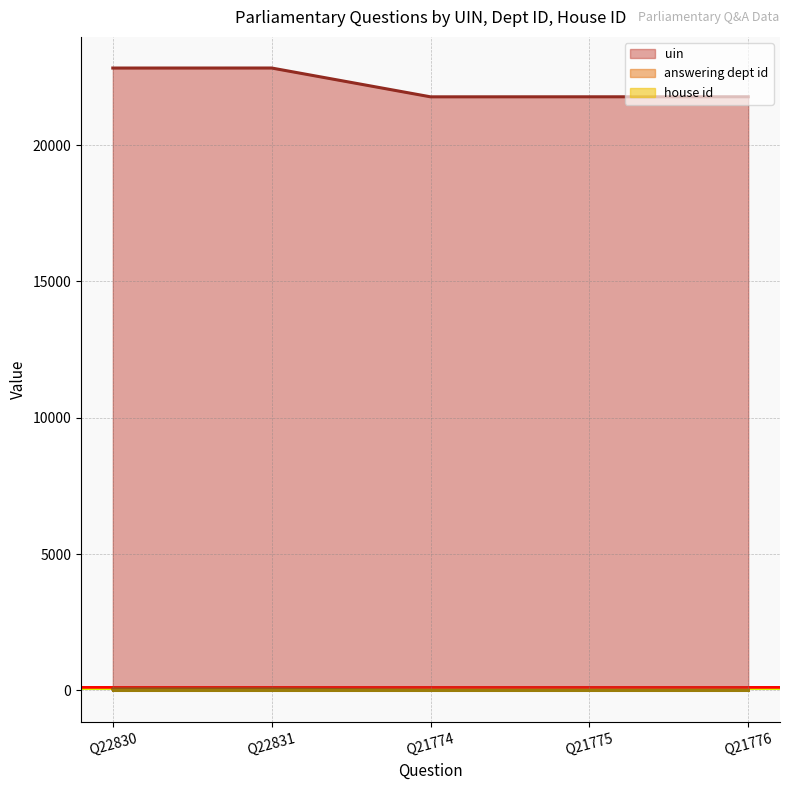

Is it true that uin equals 12121 at Q21774?

False